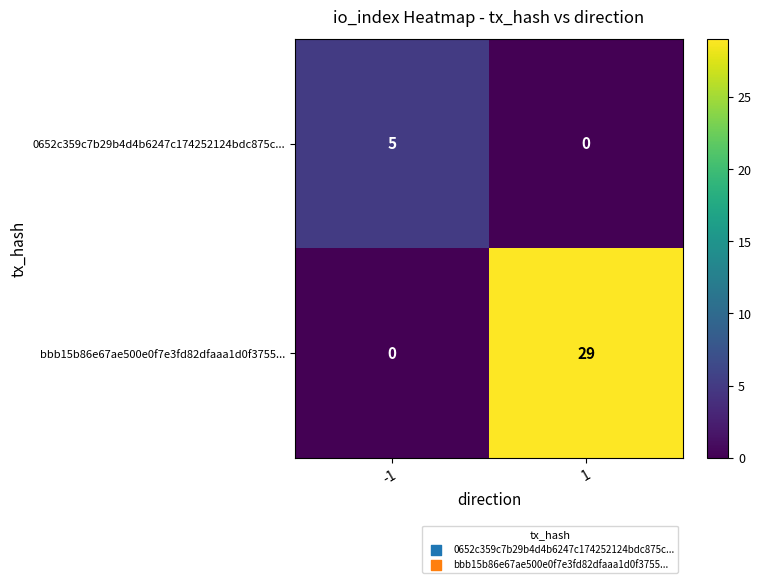

What is the maximum value shown in the chart?

29